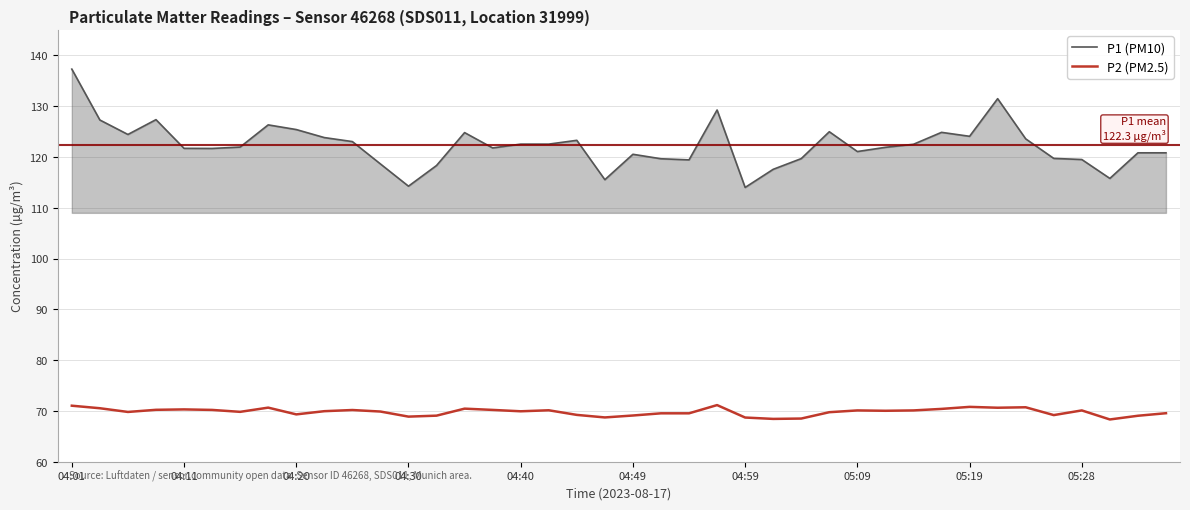

What is the difference between the maximum and minimum values in the P2 (PM2.5) series?

2.8